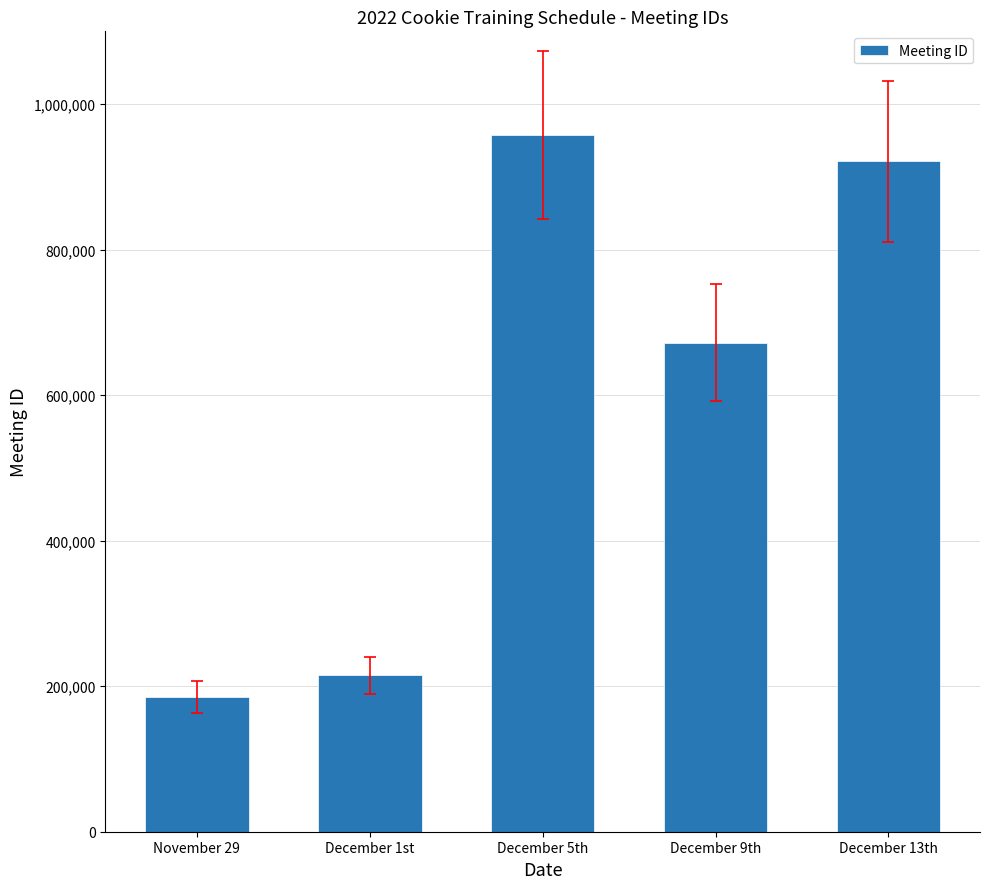

What is the difference between the maximum and minimum values?

772181